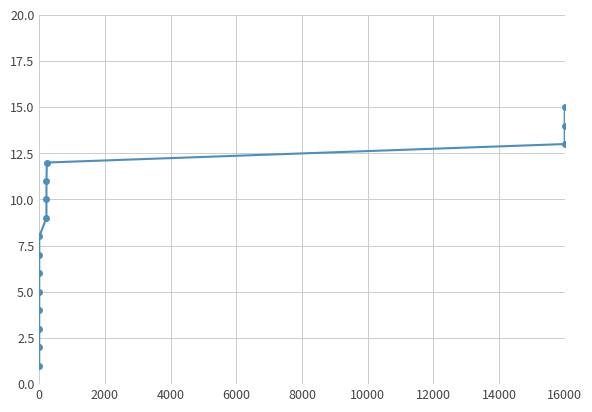

How many lines are shown in the chart?

1